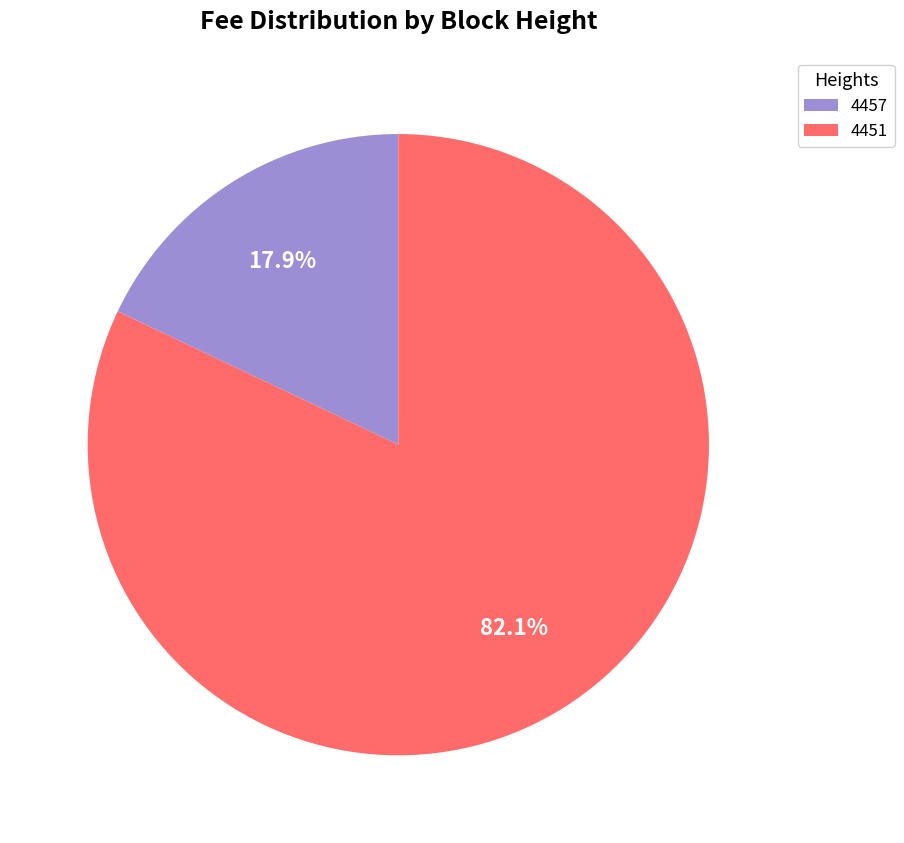

How many segments does this pie chart have?

2